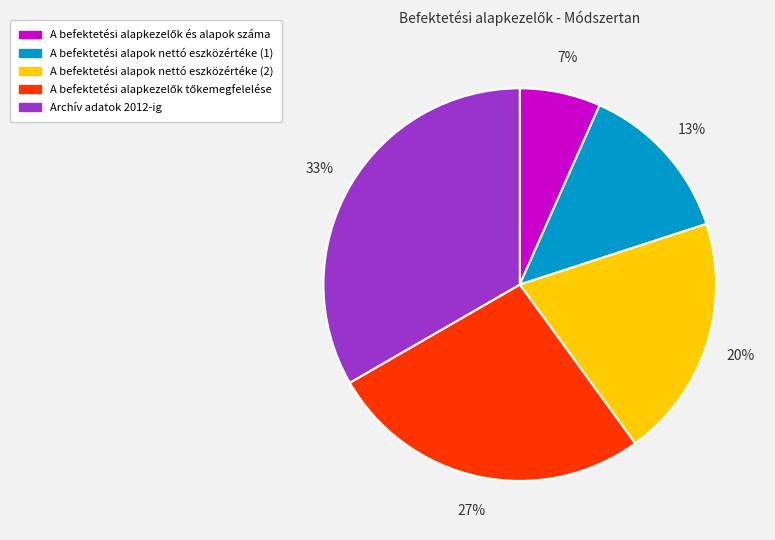

To the nearest percent, what is the average slice percentage?

20%